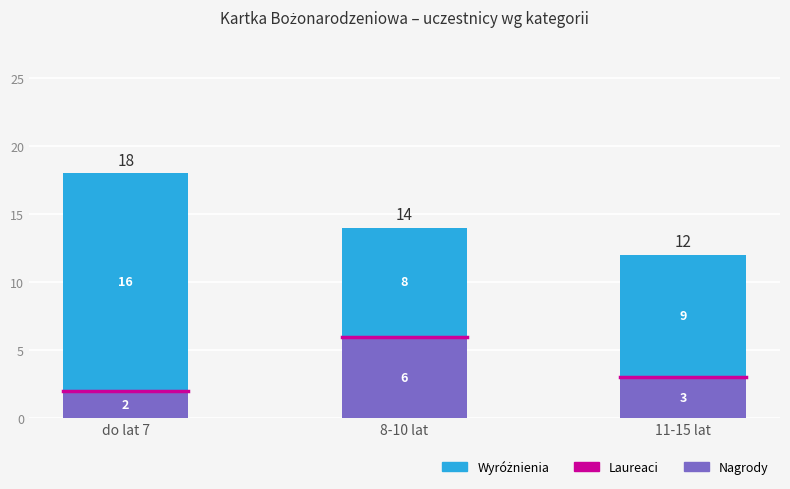

Rank the categories by Laureaci value from lowest to highest.

do lat 7, 11-15 lat, 8-10 lat